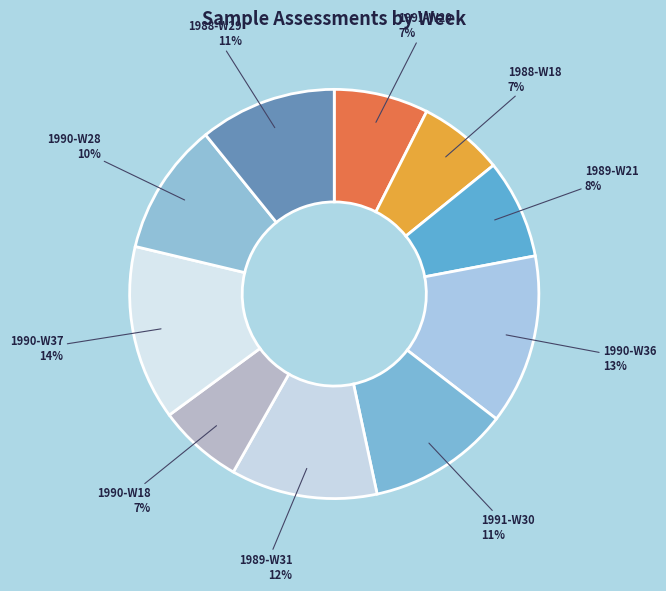

To the nearest percent, what is the difference between the largest and smallest slice percentages?

7%